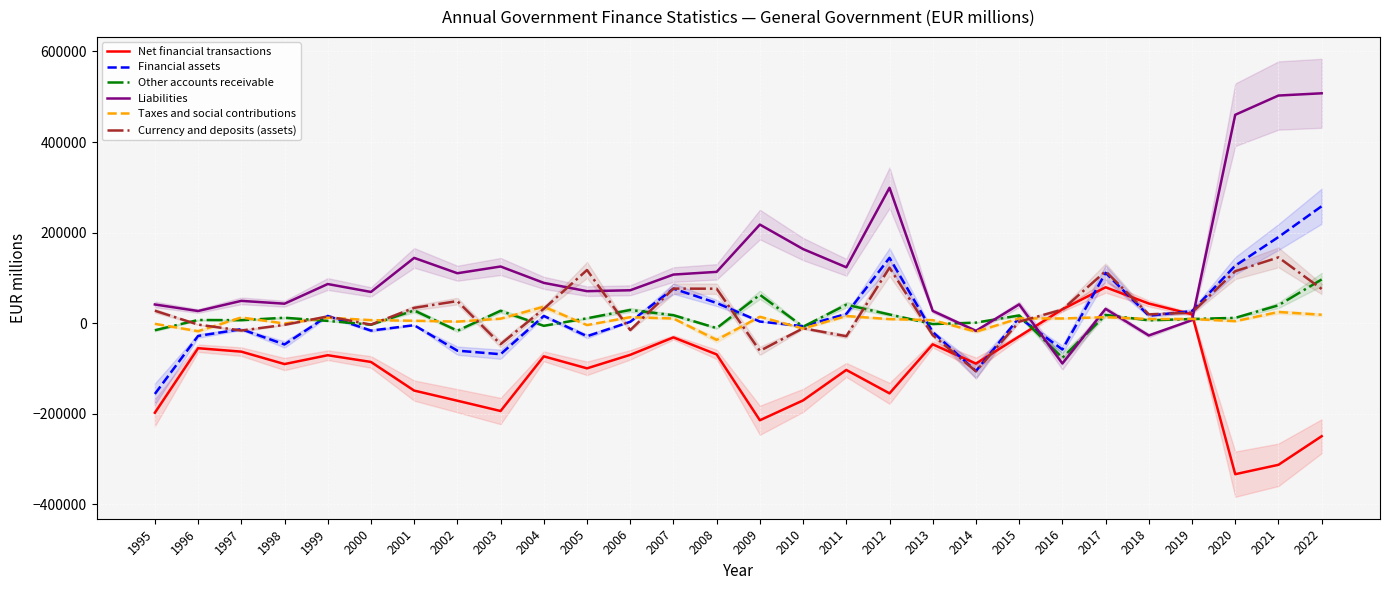

What are all the series names shown in the legend?

Net financial transactions, Financial assets, Other accounts receivable, Liabilities, Taxes and social contributions, Currency and deposits (assets)